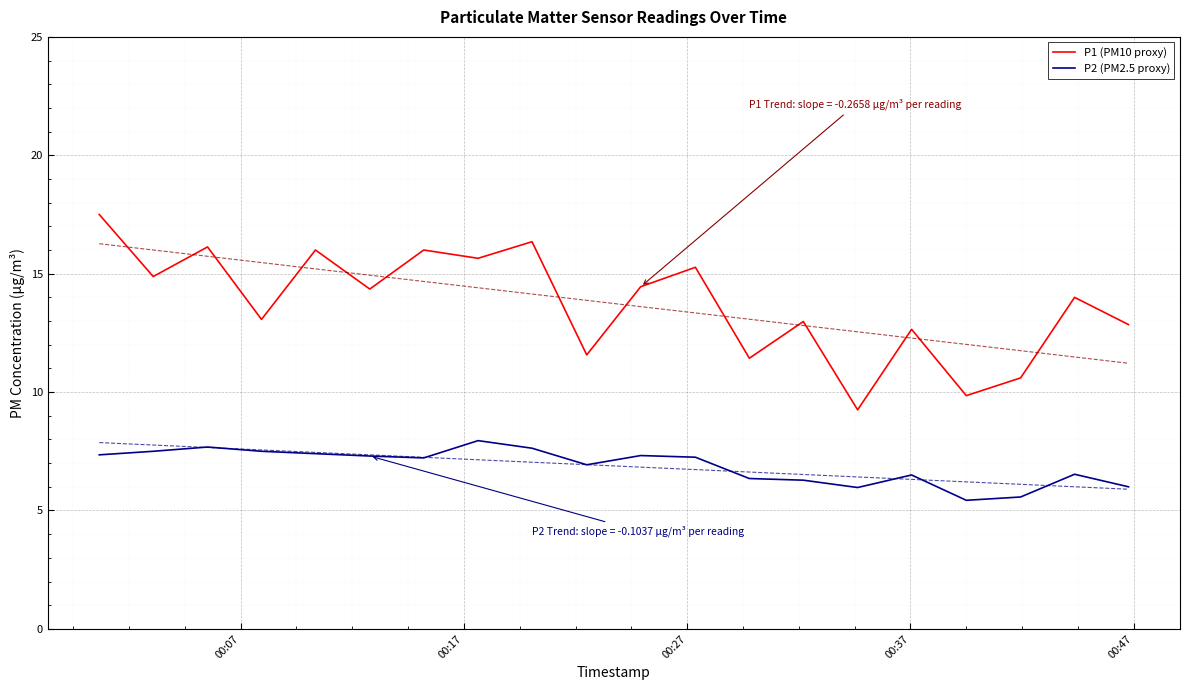

What is the minimum value shown in the chart?

5.4